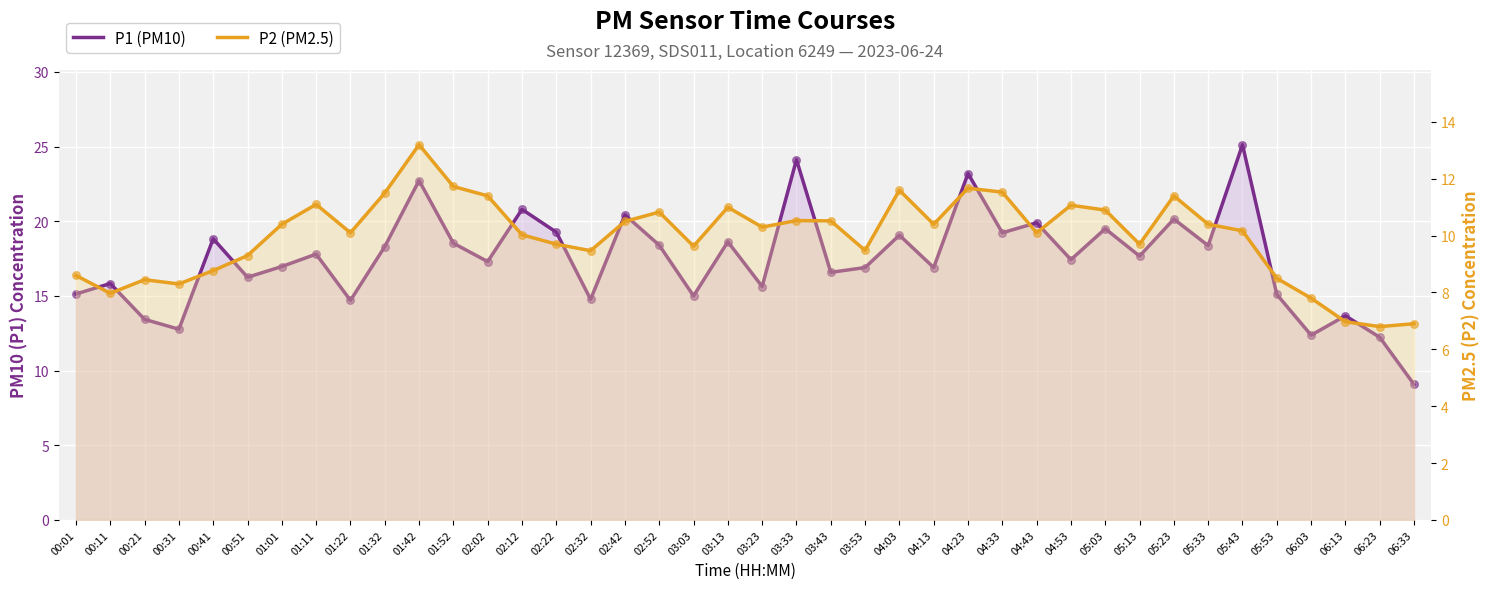

Which series has the largest total across all categories?

P1 (PM10)